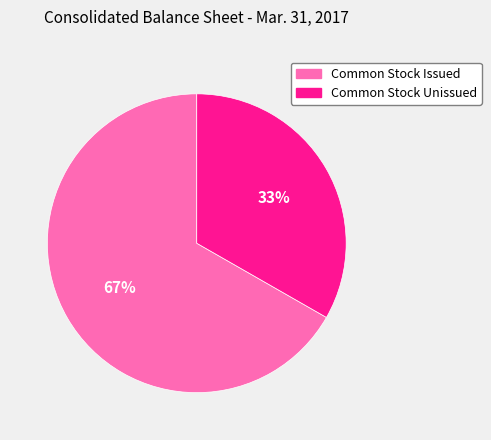

Is the sum of Common Stock Issued and Common Stock Unissued greater than half?

Yes